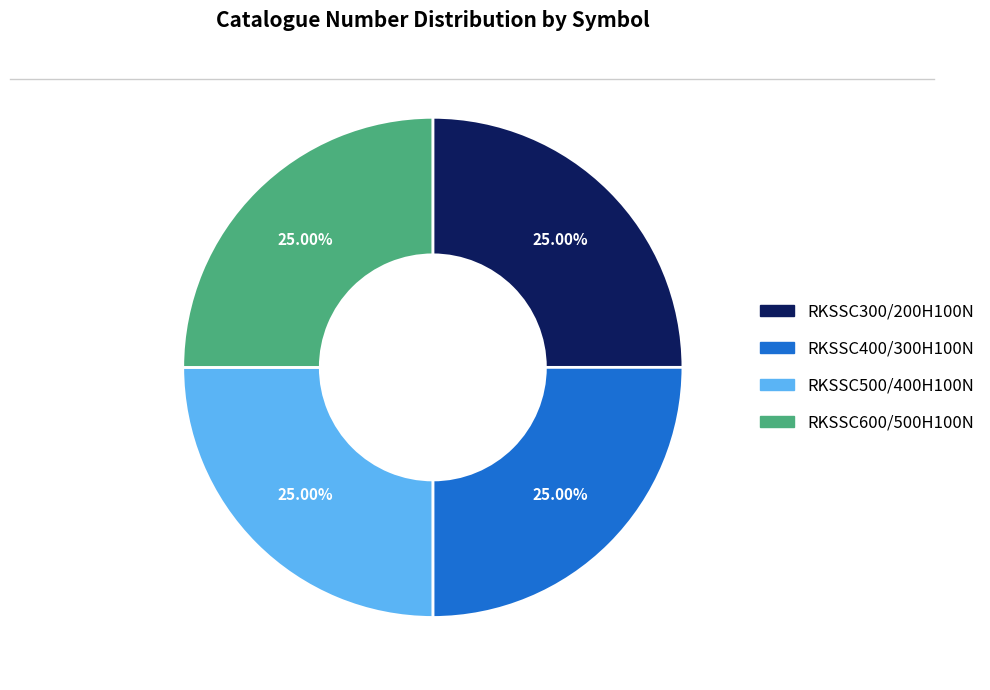

Does RKSSC500/400H100N account for over 50% of the chart?

No